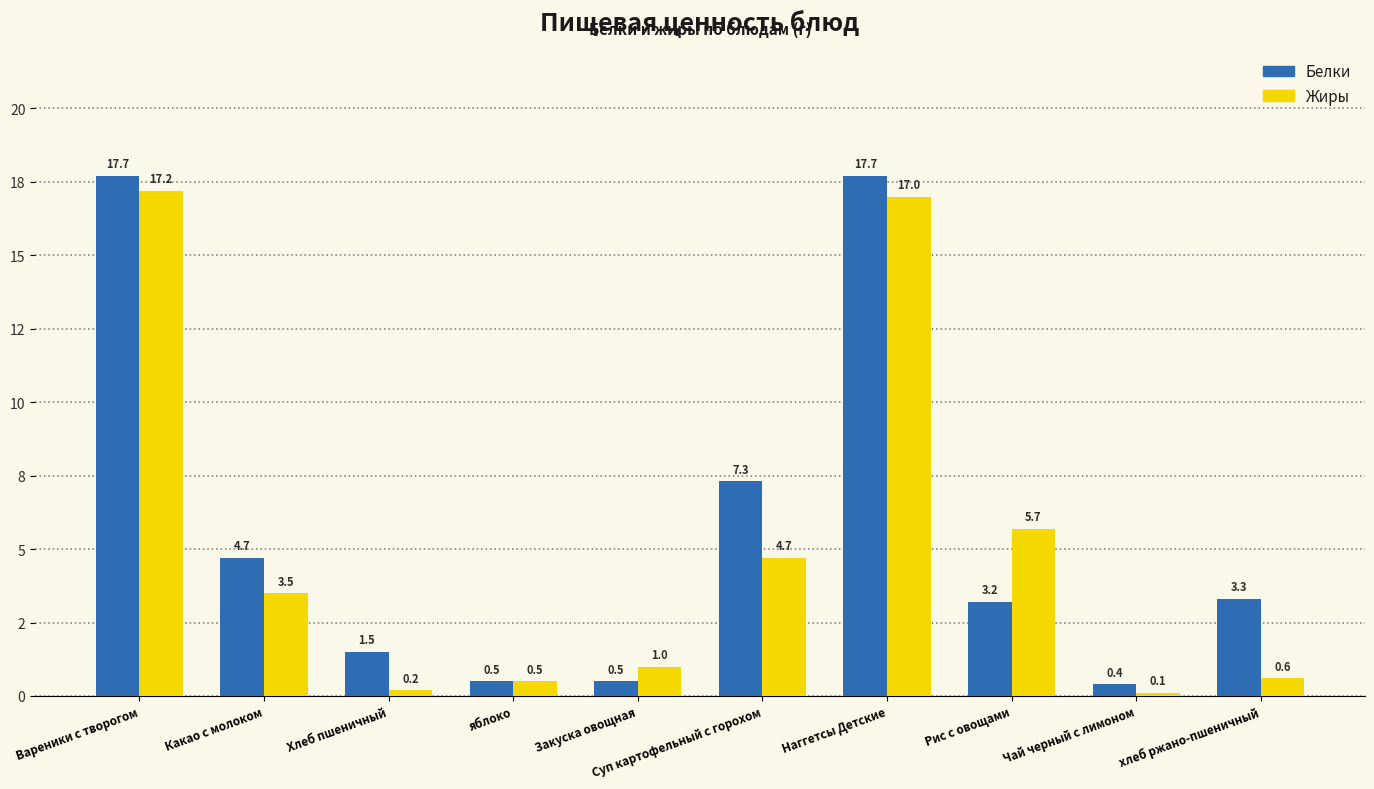

Which series has the widest spread of values?

Белки